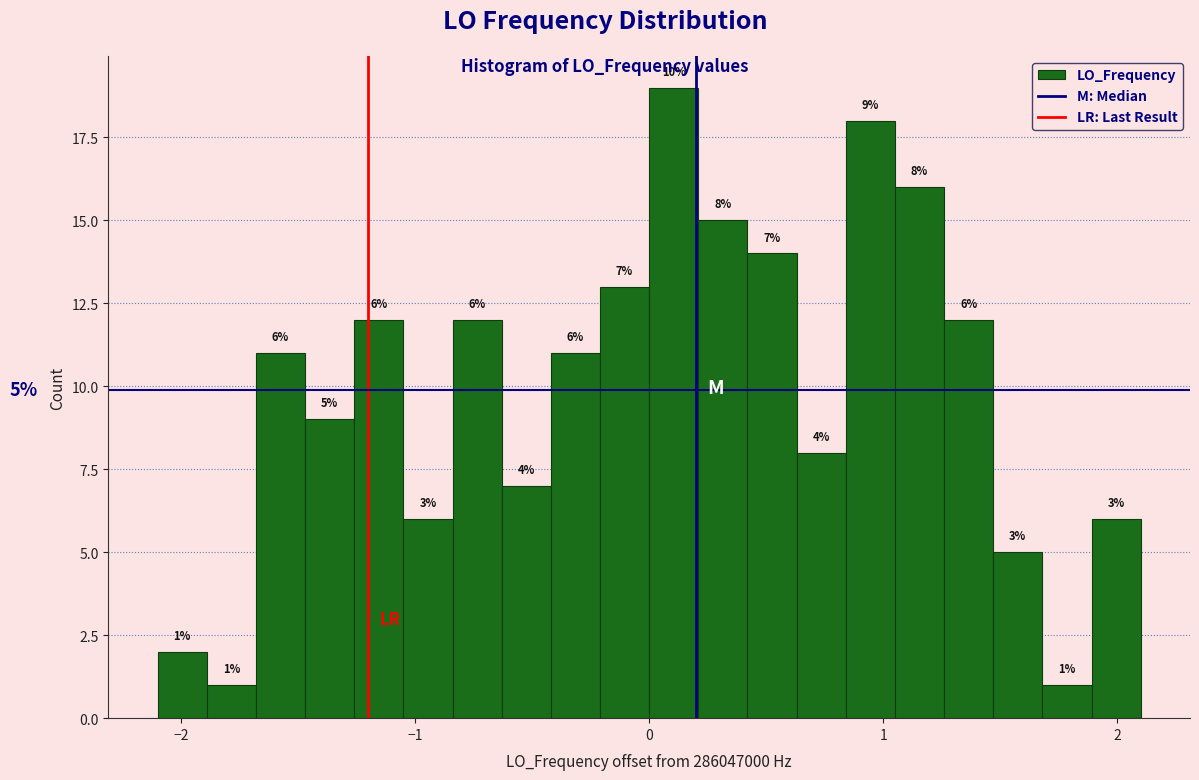

Around what value on the x-axis is the tallest bar? Give the approximate position of its centre, as read against the axis.

0.1